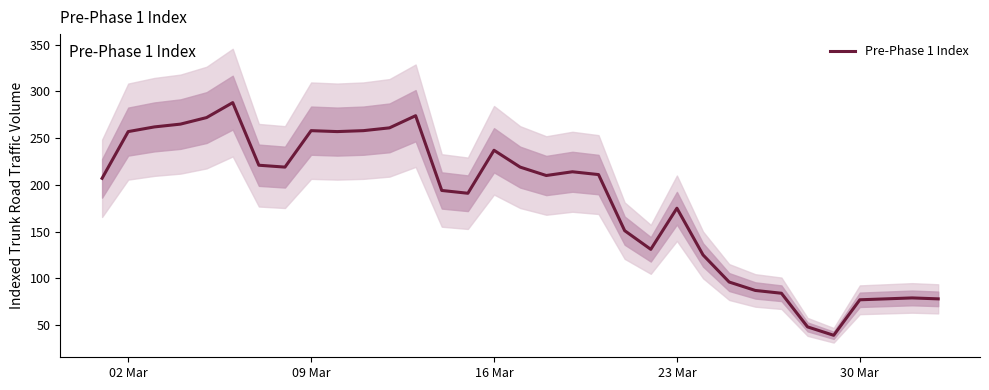

What is the value of the 19th point from the left?

214